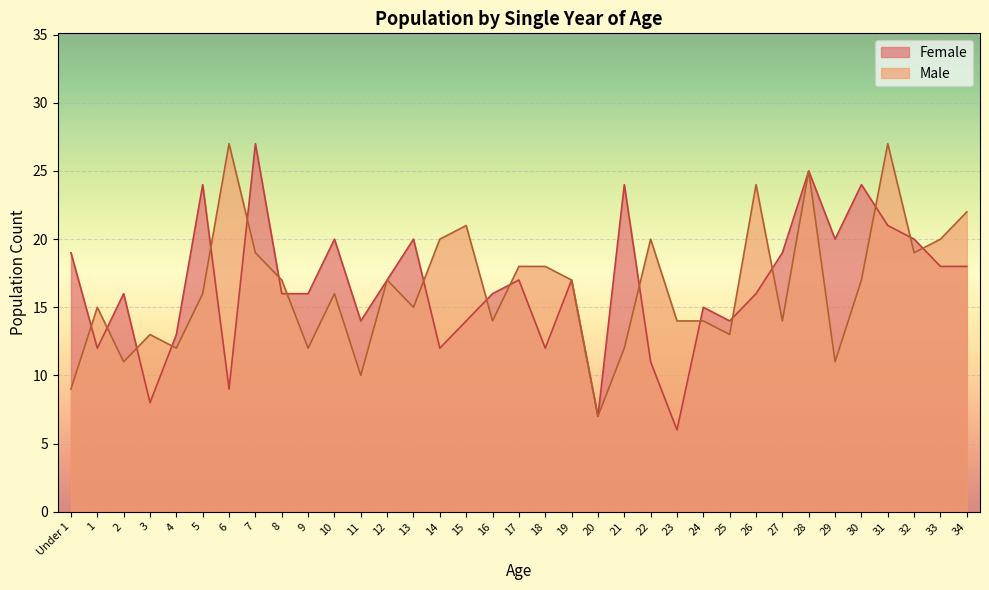

How many data points does each series have?

35